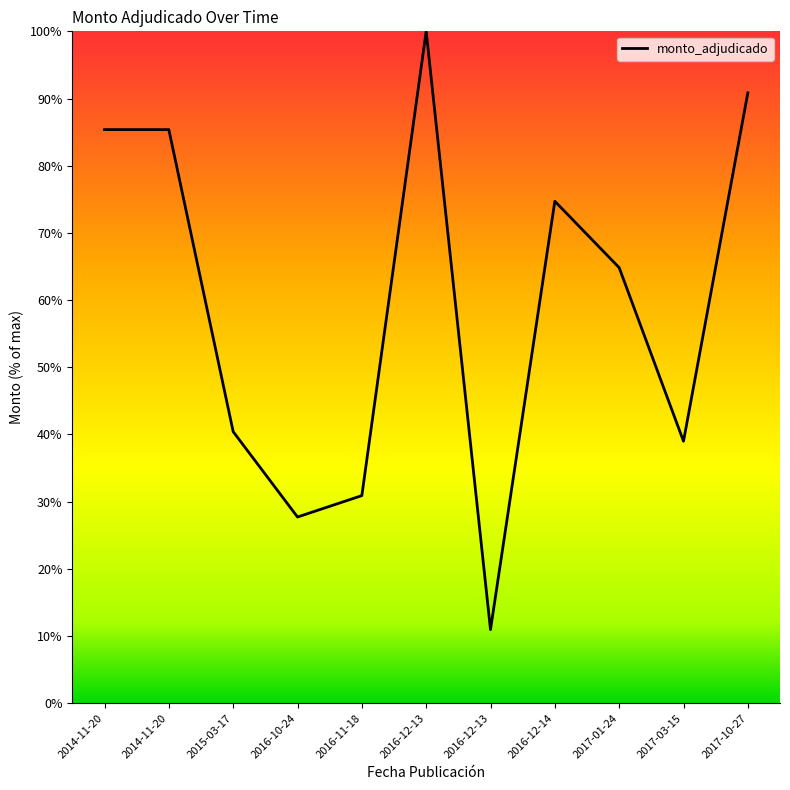

Reading right to left, what are all the values shown in this chart?

2017-10-27=90.8	2017-03-15=39.0	2017-01-24=64.8	2016-12-14=74.7	2016-12-13=10.9	2016-12-13=100.0	2016-11-18=30.9	2016-10-24=27.7	2015-03-17=40.4	2014-11-20=85.4	2014-11-20=85.4